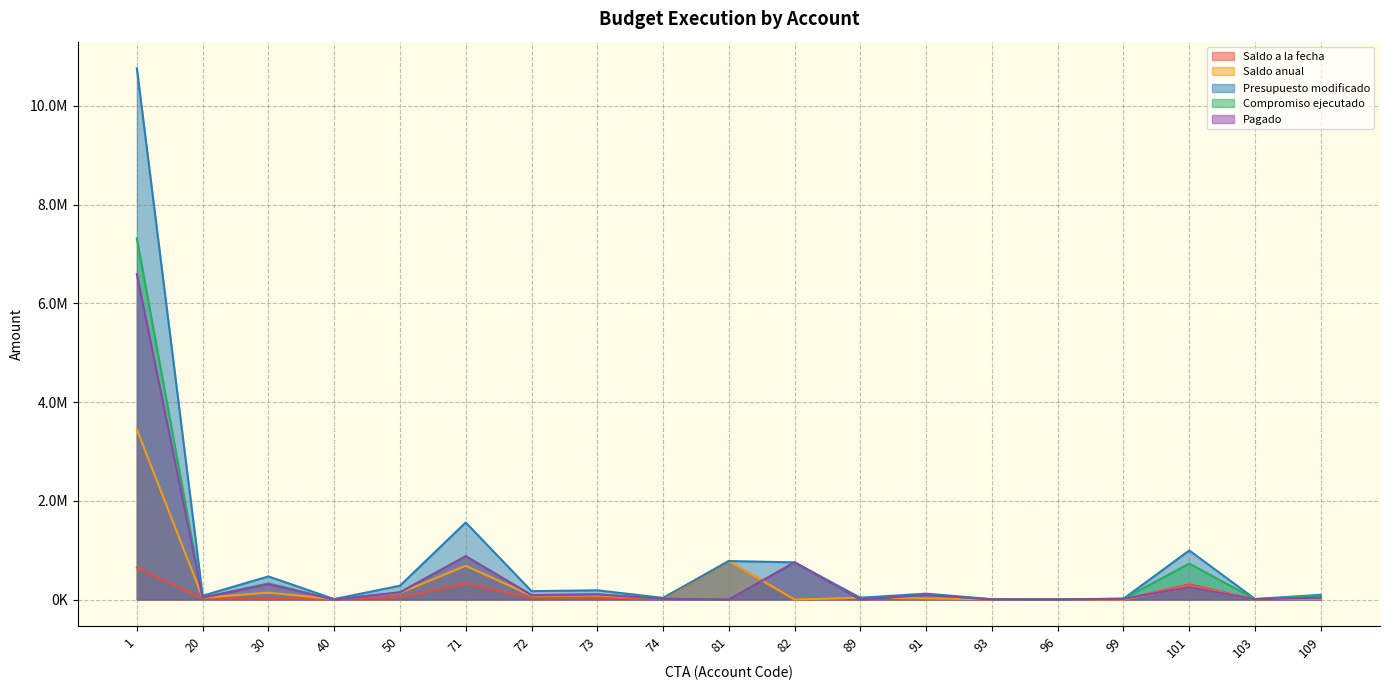

At which label does Saldo a la fecha reach its peak?

81